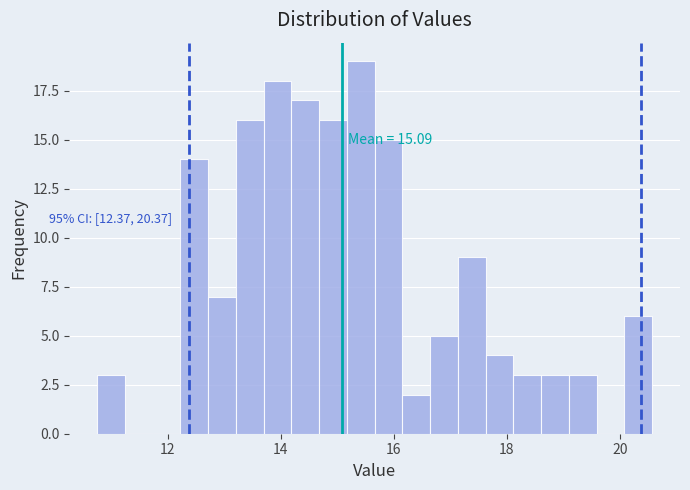

Around what value on the x-axis is the tallest bar? Give the approximate position of its centre, as read against the axis.

15.4